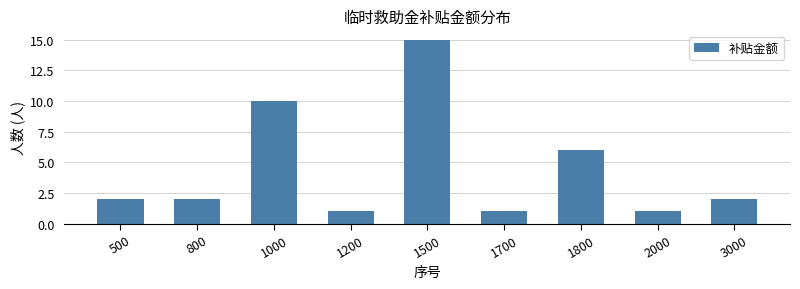

What is the difference between the maximum and minimum values?

14